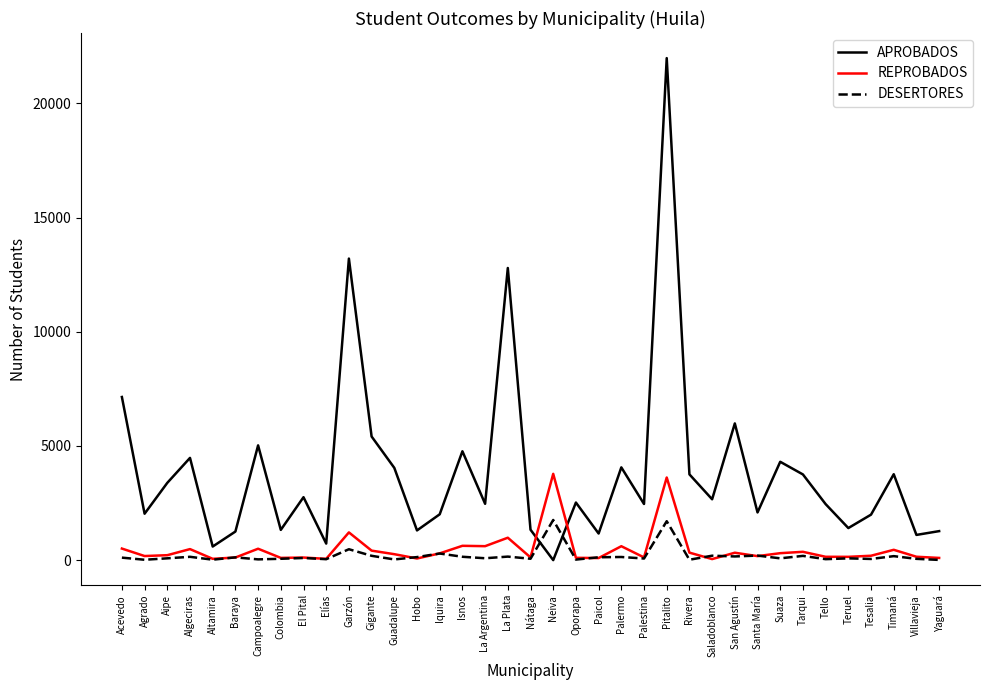

What position from the left is Tesalia?

34